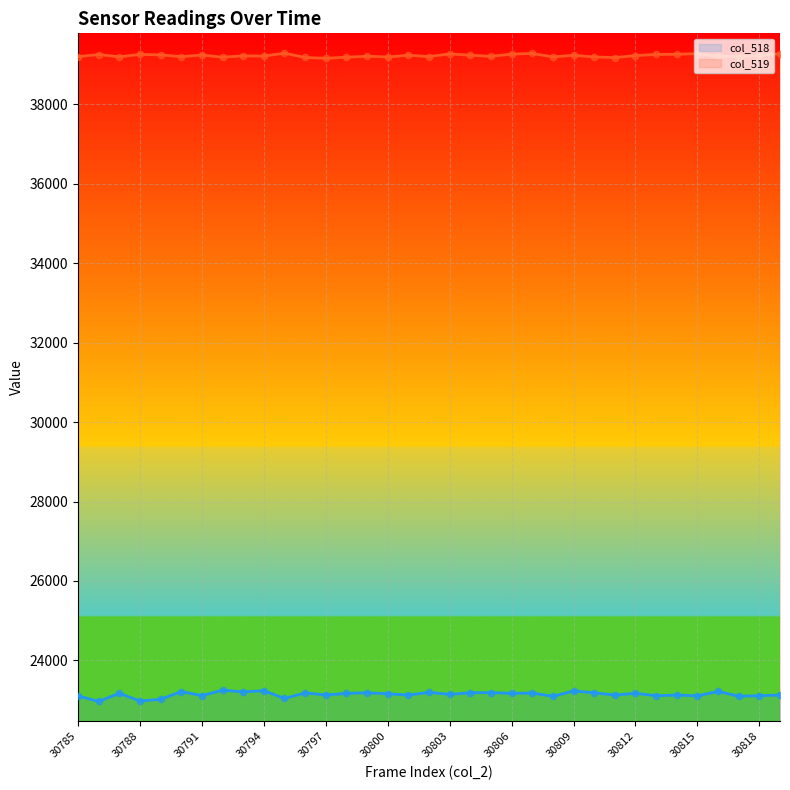

What is the total value across all series at 30807?

62458